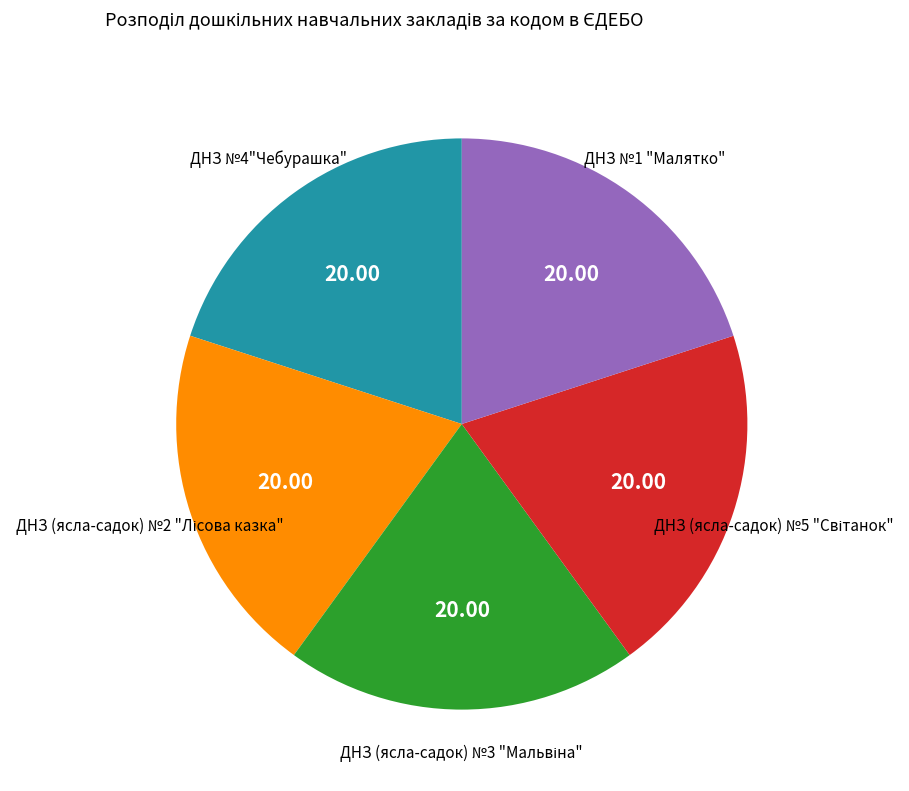

Is there a majority slice in this chart?

No